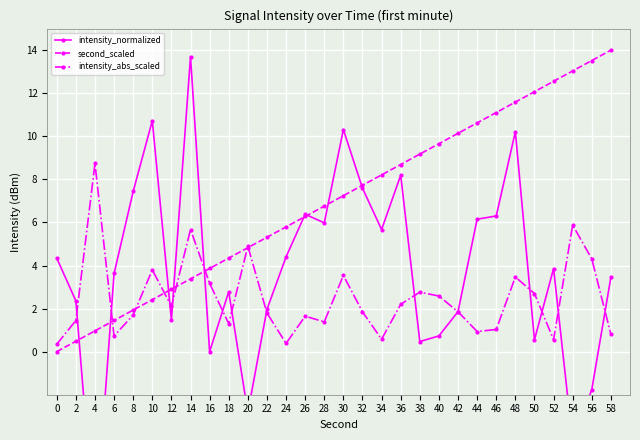

How many interior local peaks does the intensity_normalized series have?

8